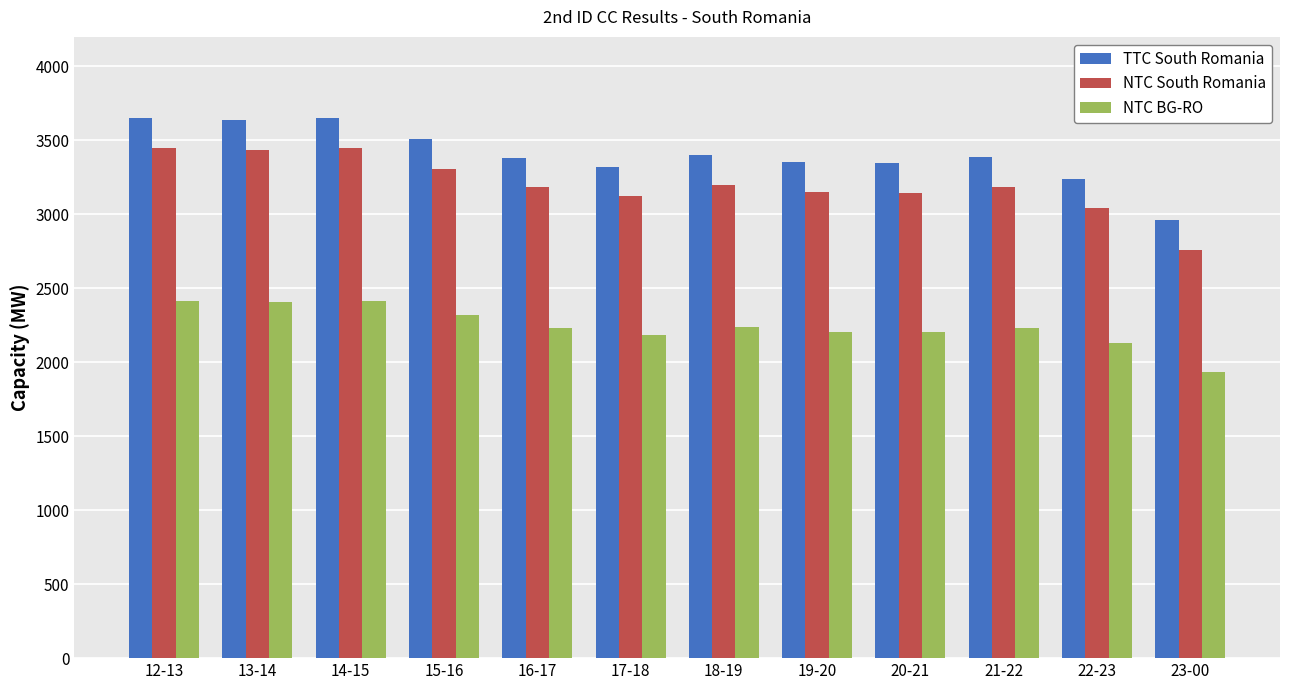

Are the bars grouped side by side (vs. stacked)?

Yes